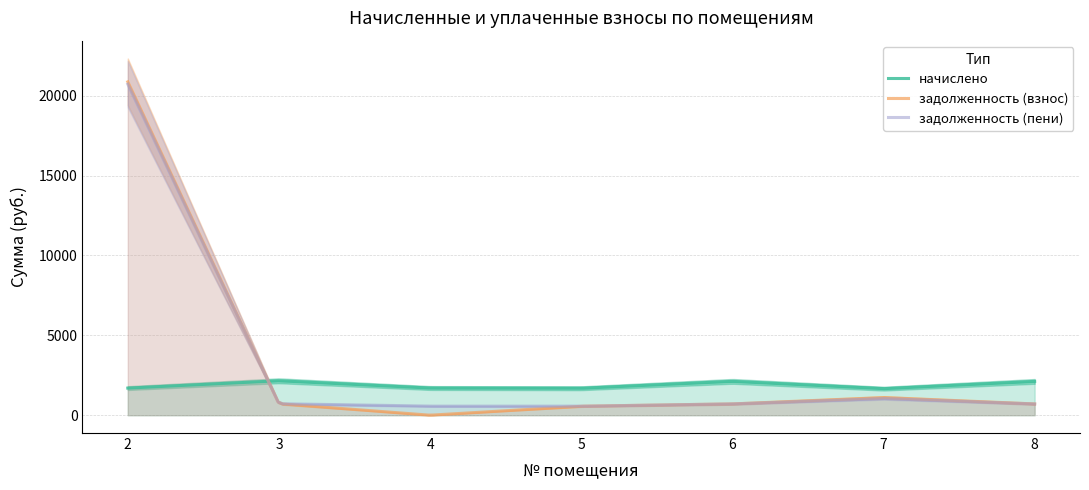

Is the value of задолженность (пени) at 4 greater than the value of начислено at 6?

No